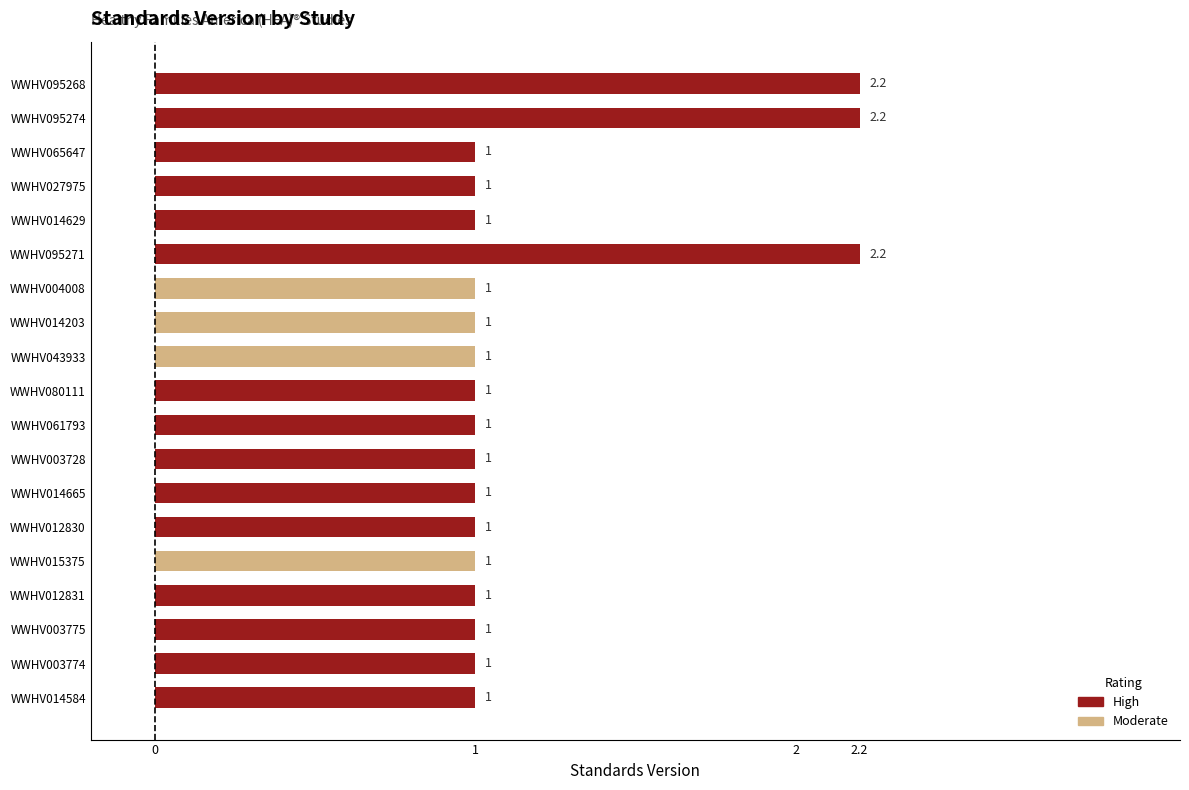

Which category has the highest value across all series?

WWHV095271